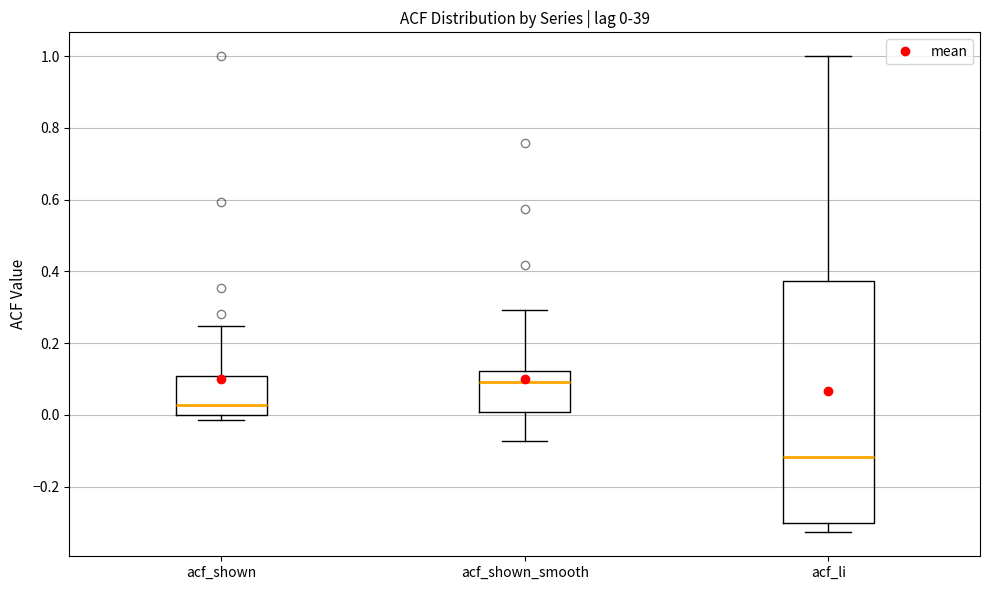

Which box has the lowest median line?

acf_li